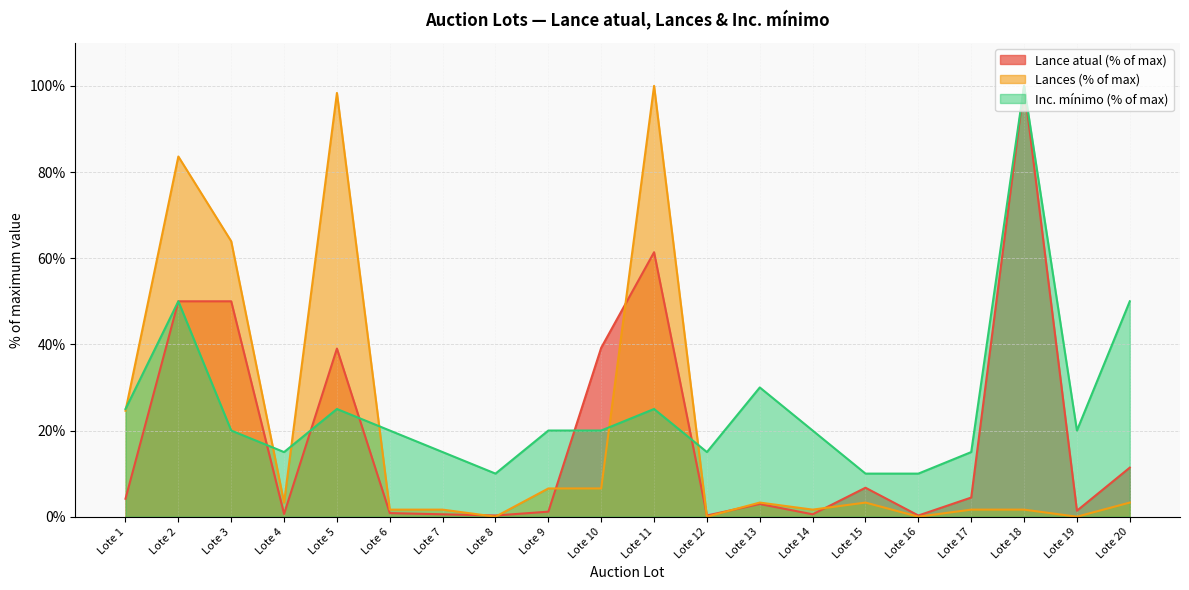

What is the total value across all series at Lote 16?

10.3